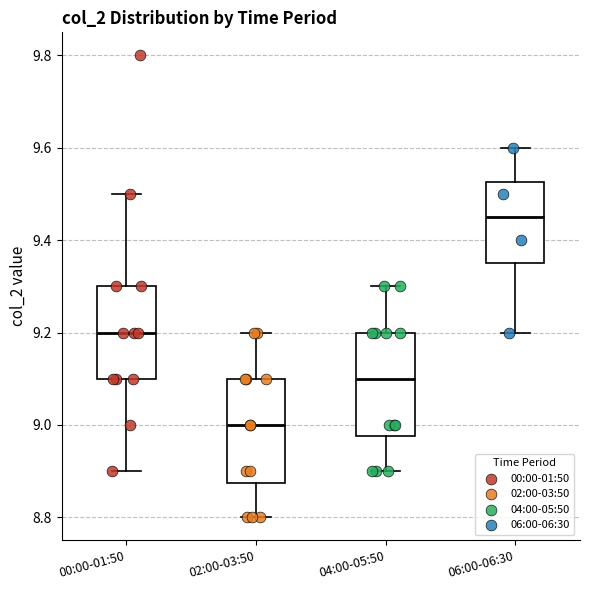

Where does the upper whisker of the box for 00:00-01:50 end on the y-axis? The values are not printed on the chart, so give them approximately, as read against the axis.

9.50